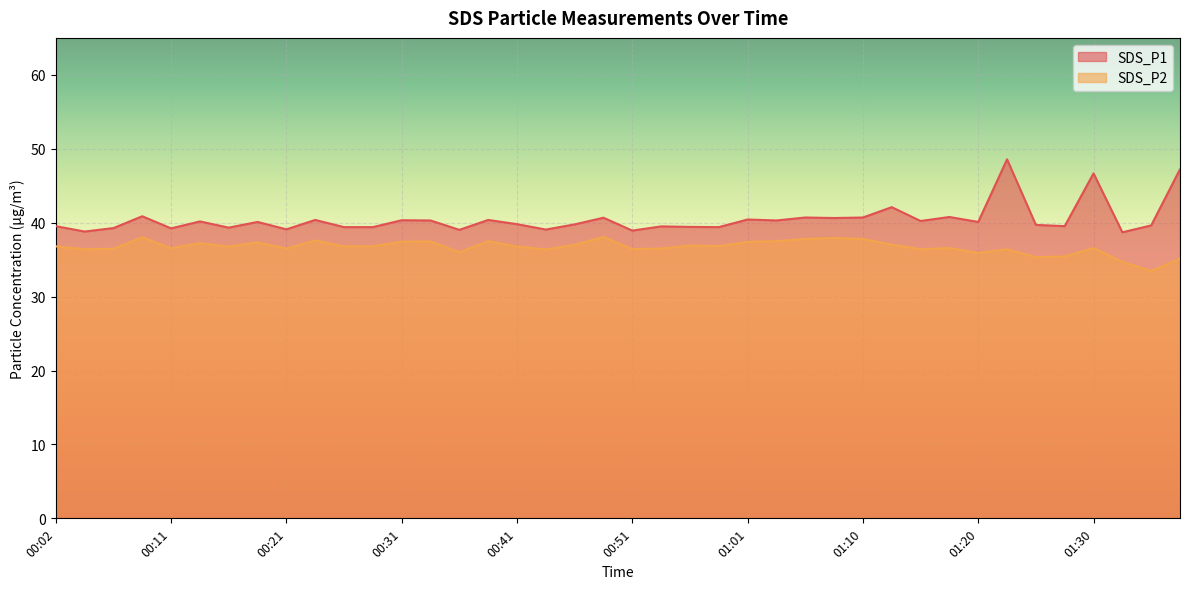

Rank the series by their average value, from highest to lowest.

SDS_P1, SDS_P2